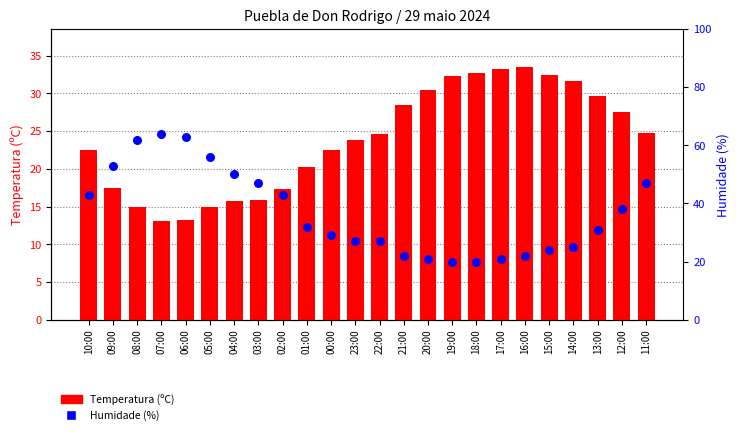

What is the total value across all series at 04:00?

65.7